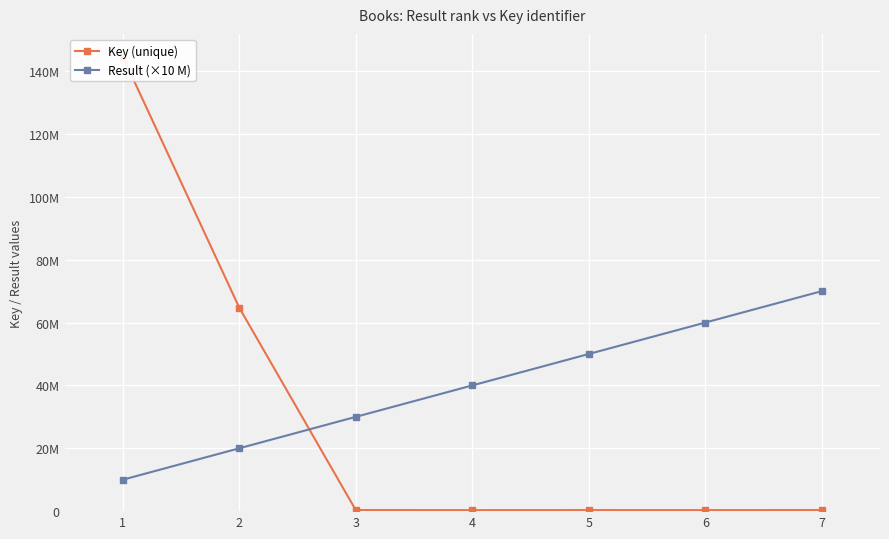

Rank the series at 2 from lowest to highest value.

Result (×10 M), Key (unique)